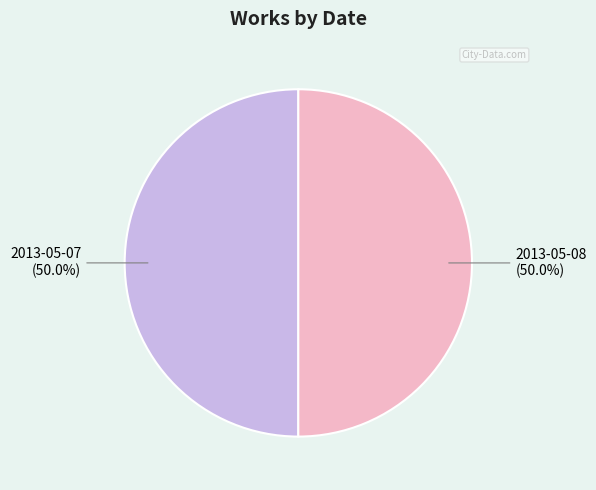

Approximately how many times larger is the value at 2013-05-08 compared to 2013-05-07?

1.0